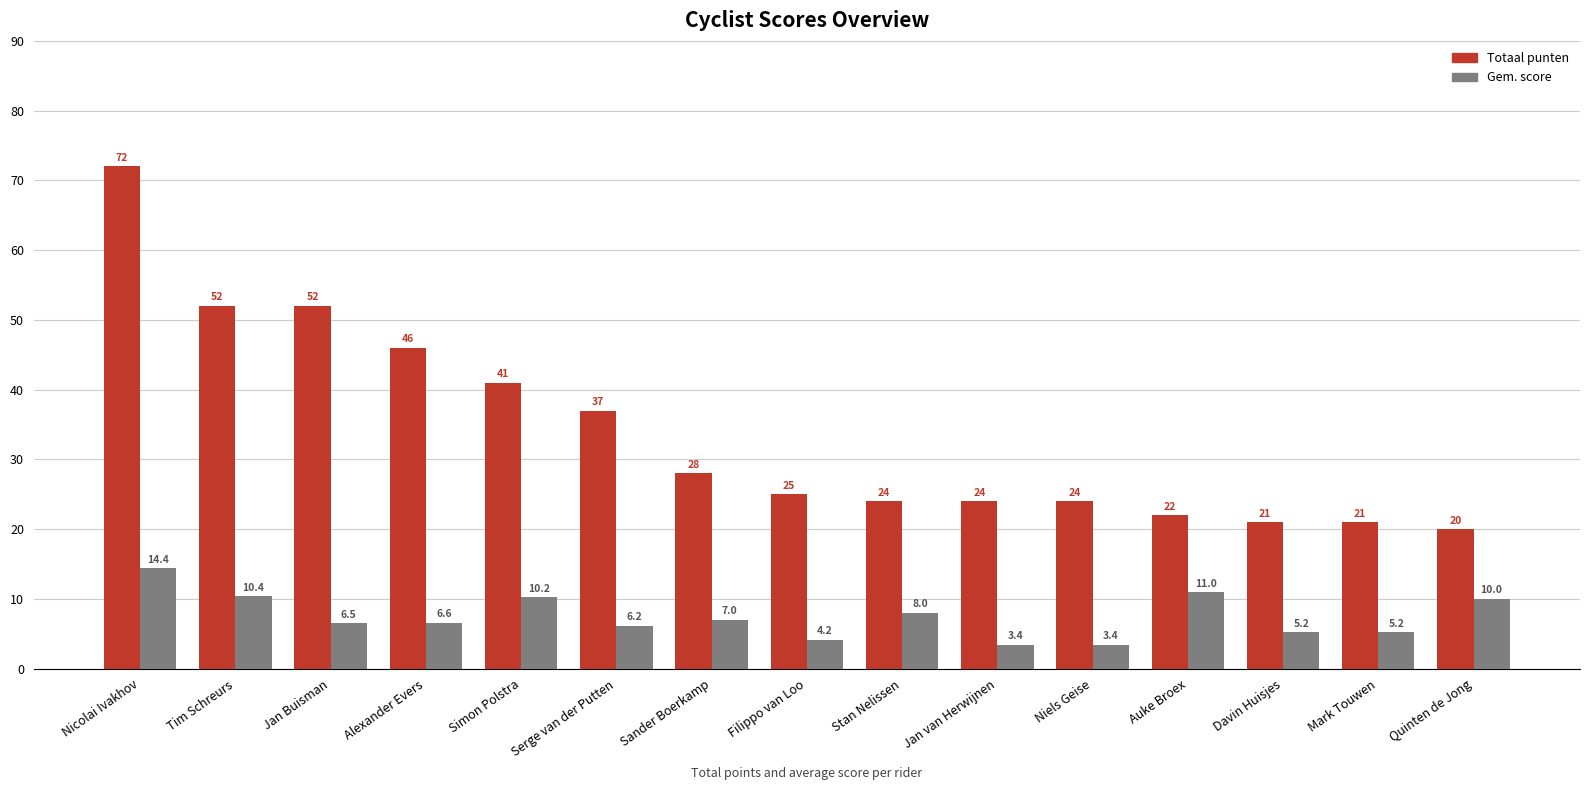

What is the greatest value displayed?

72.0